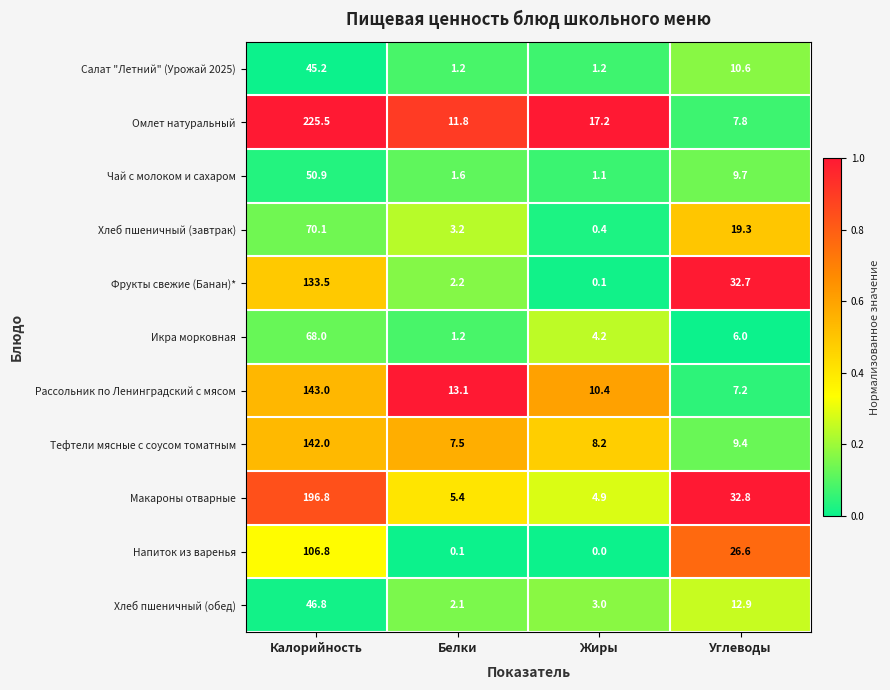

What is the average value of the Напиток из варенья series?

33.4